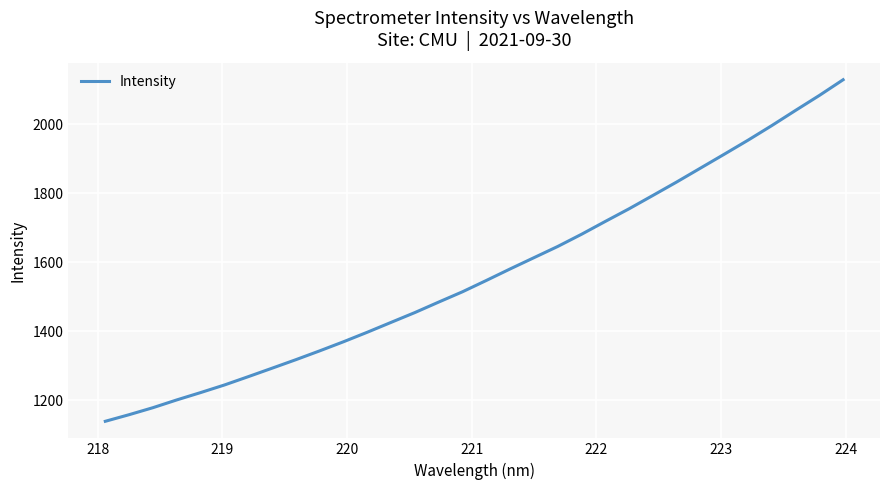

What is the minimum value shown in the chart?

1138.3